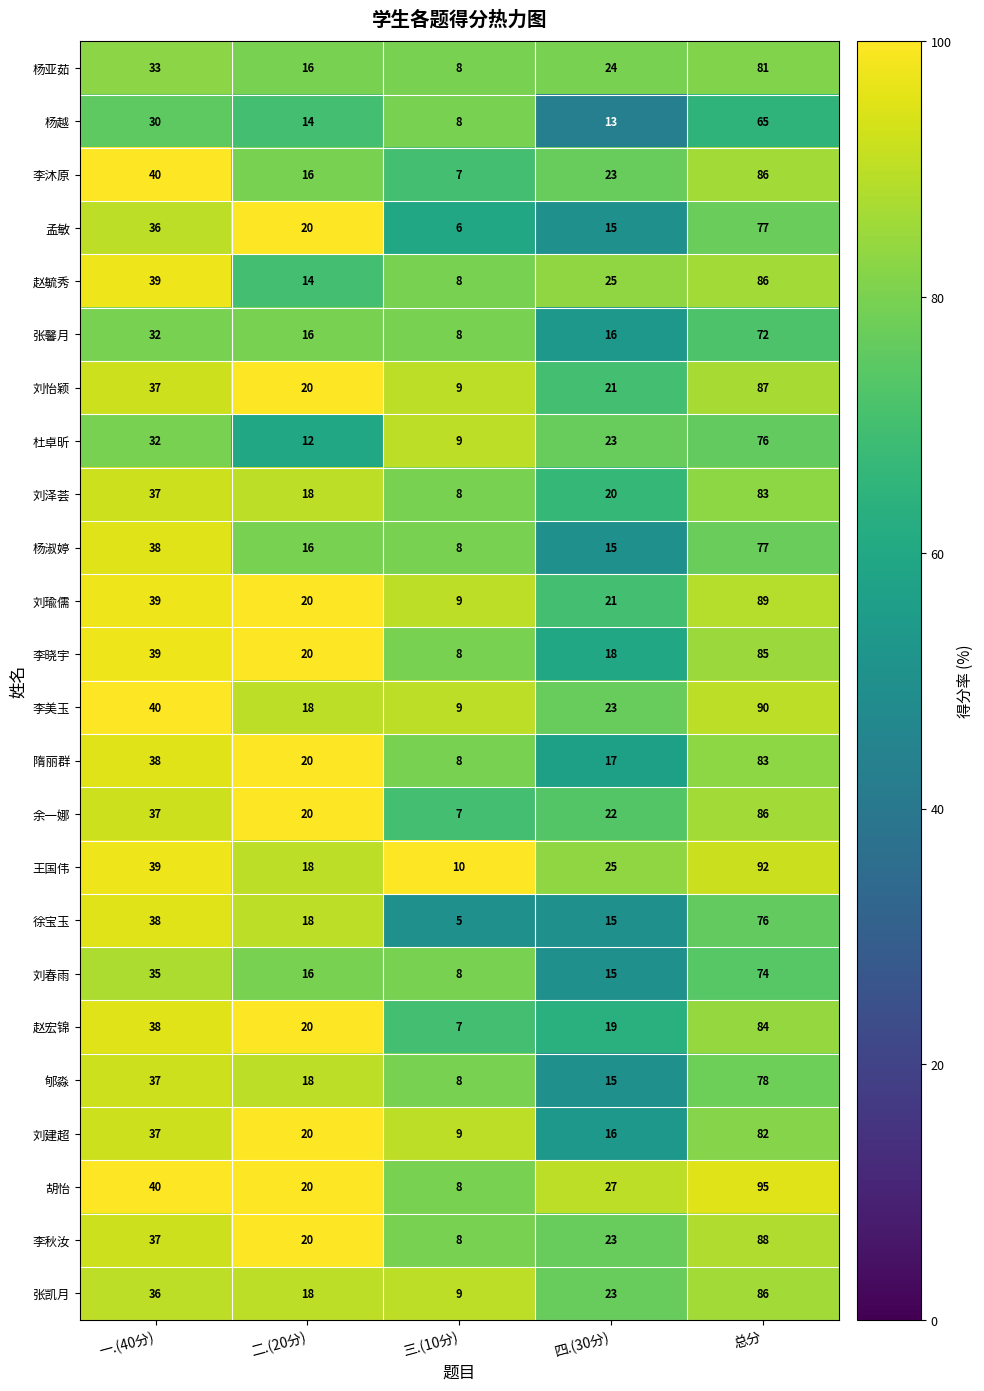

What is the sum of all 余一娜 values?

172